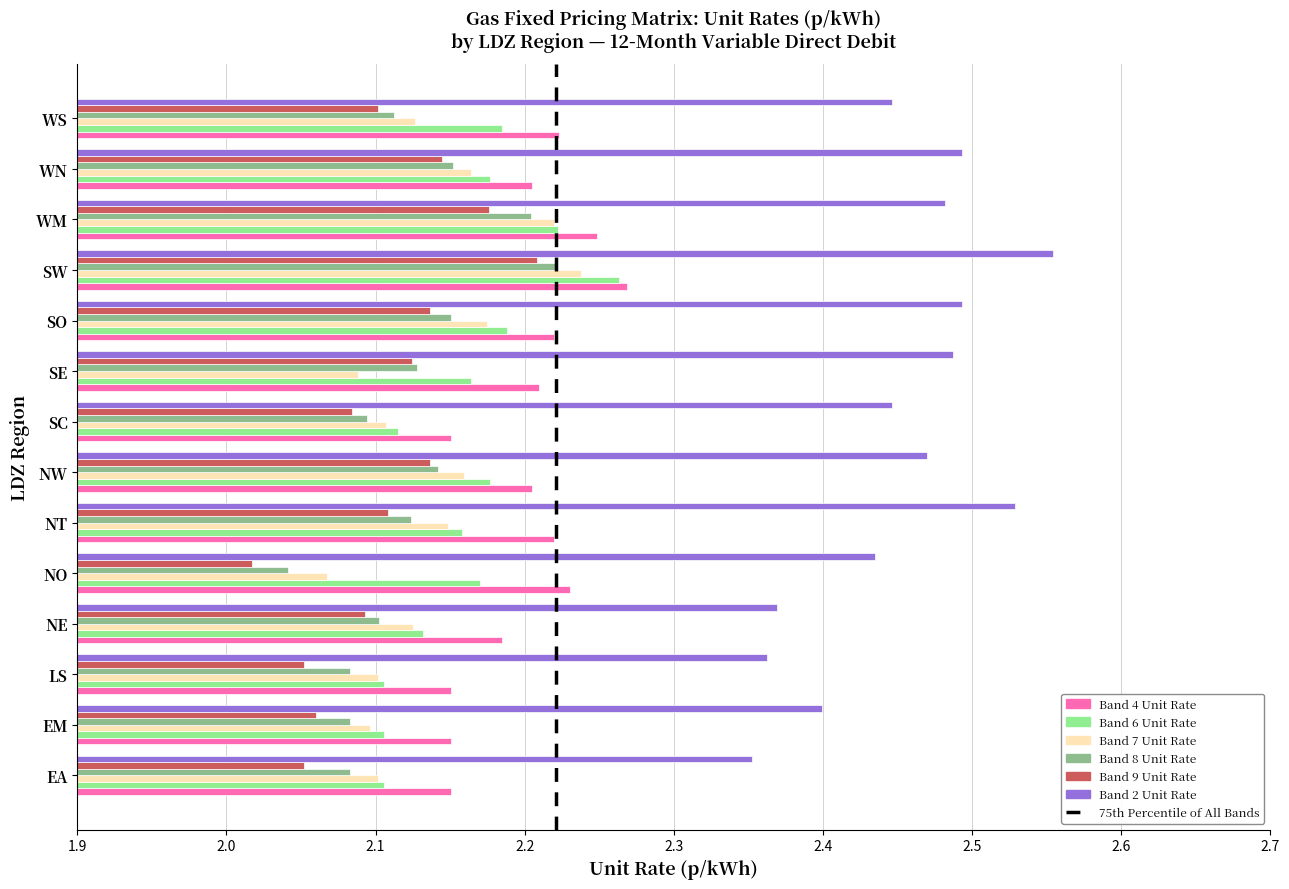

At NE, list the series in order from smallest to largest.

Band 9 Unit Rate, Band 8 Unit Rate, Band 7 Unit Rate, Band 6 Unit Rate, Band 4 Unit Rate, Band 2 Unit Rate